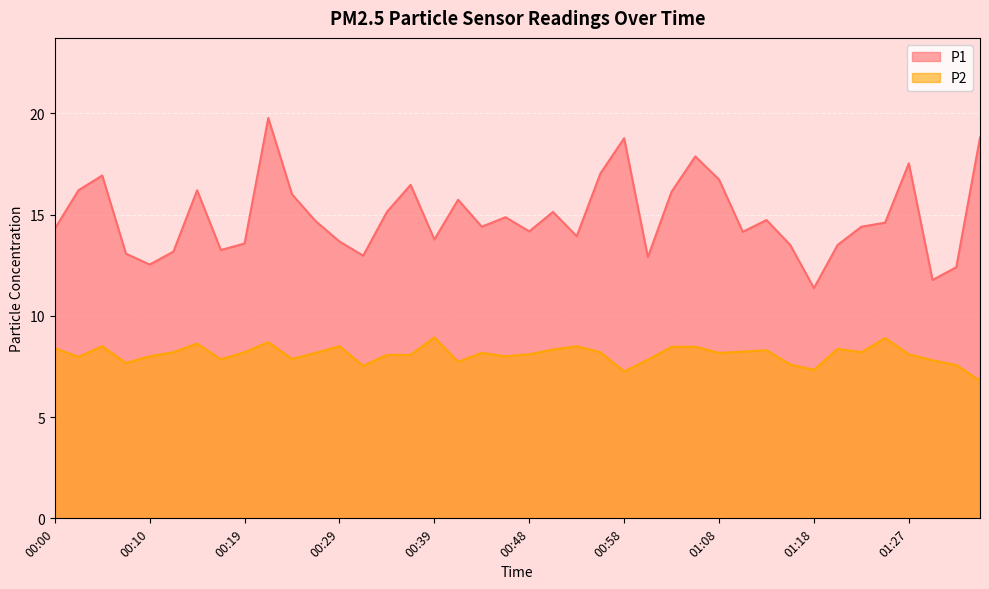

What is the difference between the maximum and minimum values in the P2 series?

2.1